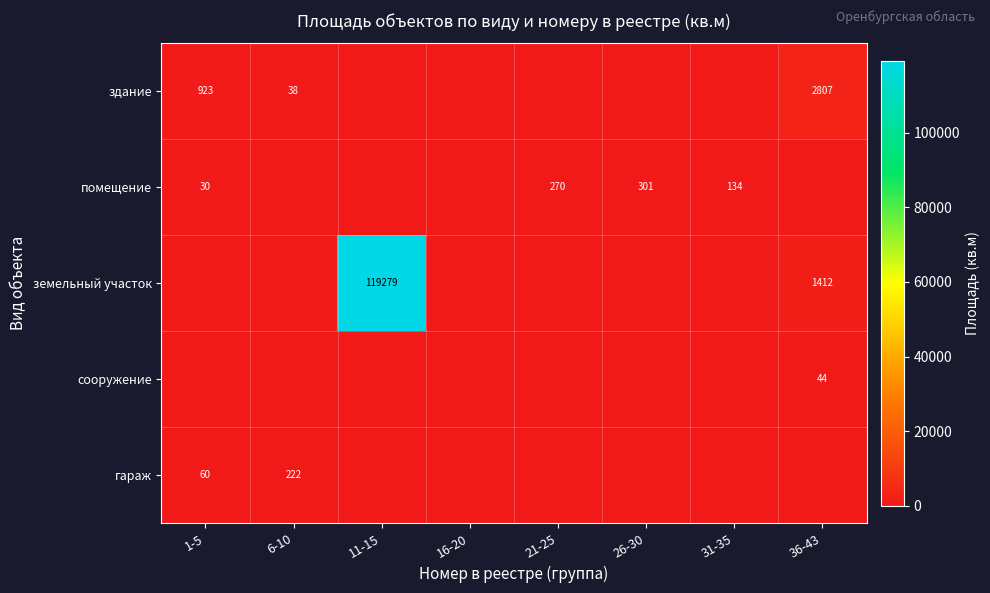

The value of земельный участок at 16-20 is 0.0. True or false?

True